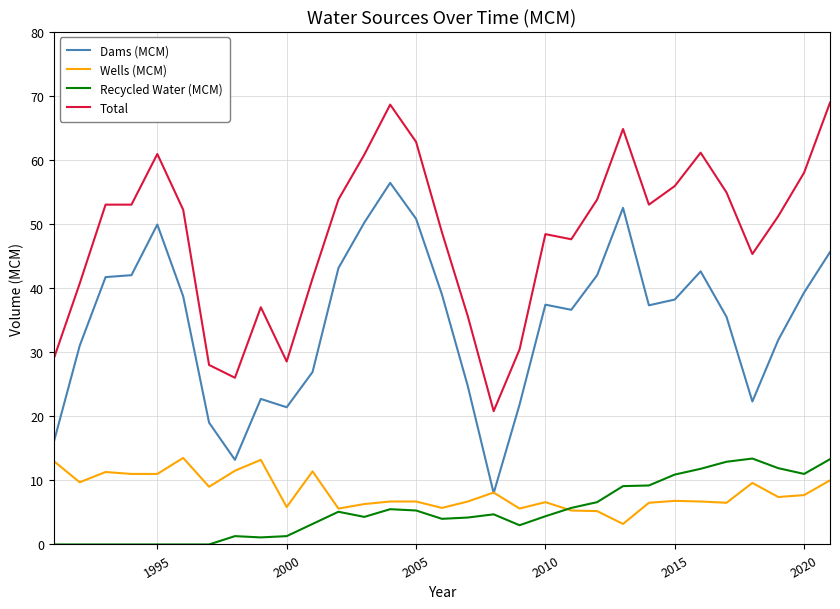

True or false: Total and Wells (MCM) cross at least once.

False